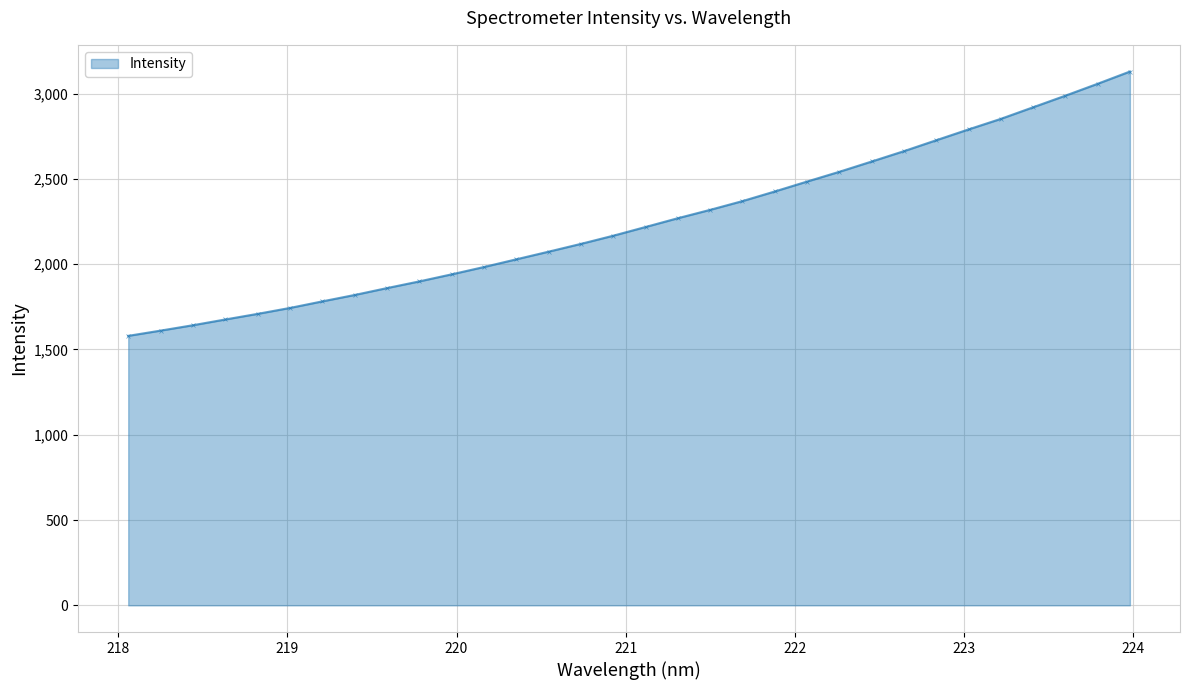

What is the difference between the maximum and minimum values?

1549.7